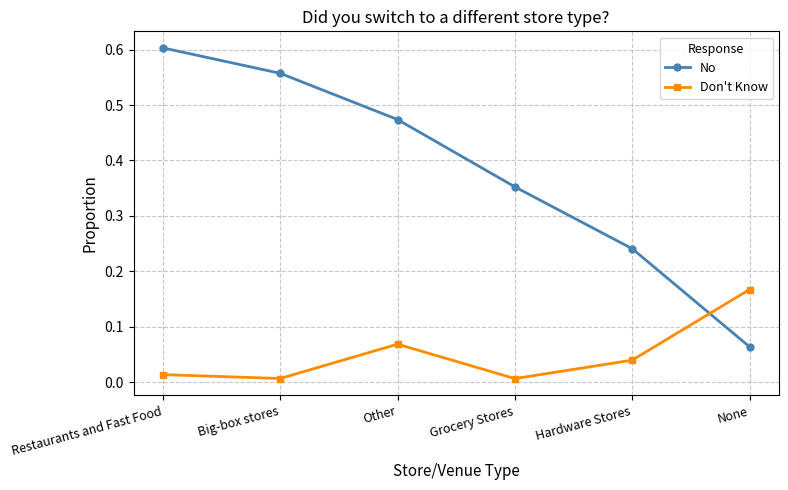

How many interior local peaks does the Don't Know series have?

1